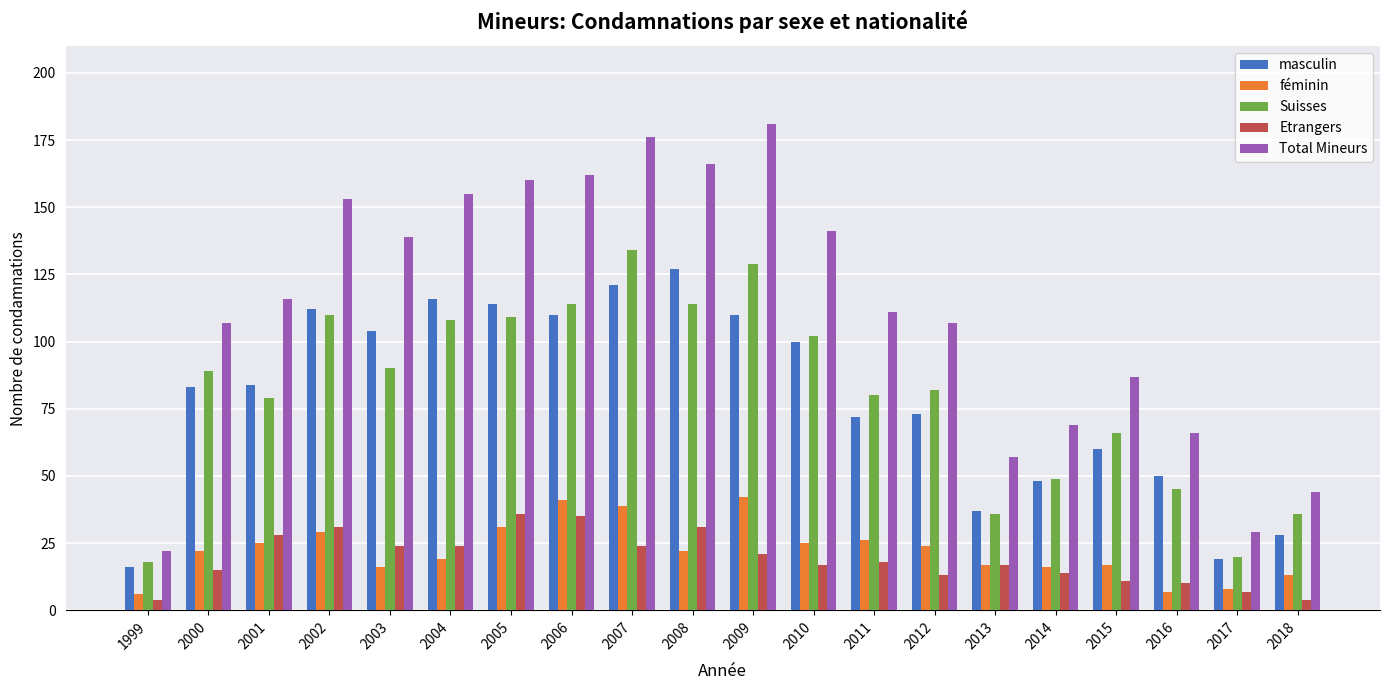

Is it true that féminin equals 29 at 2002?

True